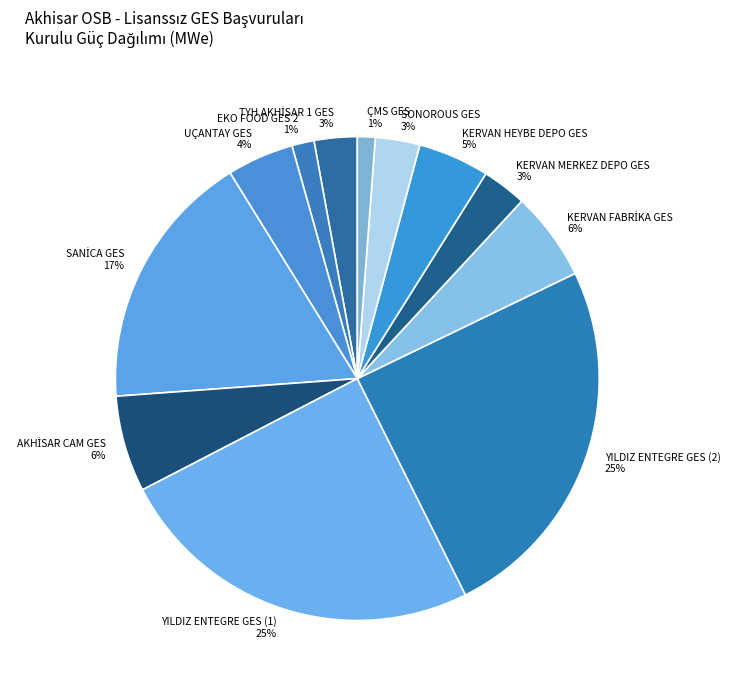

Is it true that YILDIZ ENTEGRE GES (2) is 37% of the pie?

False